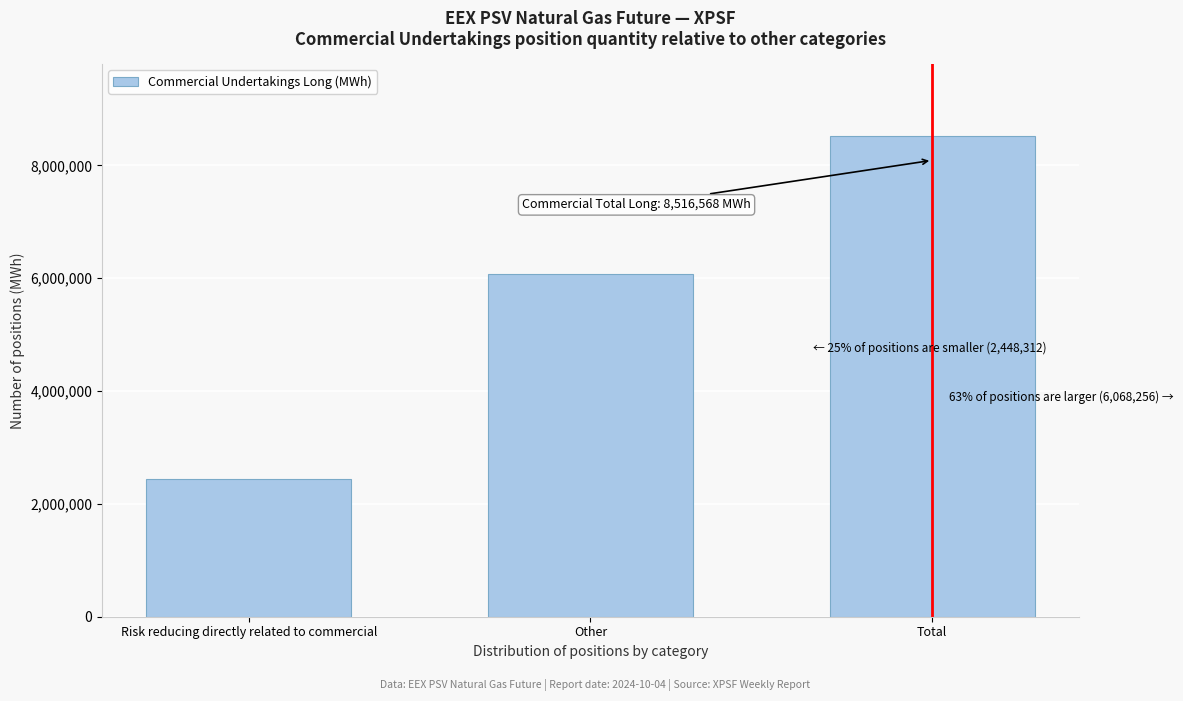

Reading left to right, list all the values displayed in this chart.

2448312	6068256	8516568